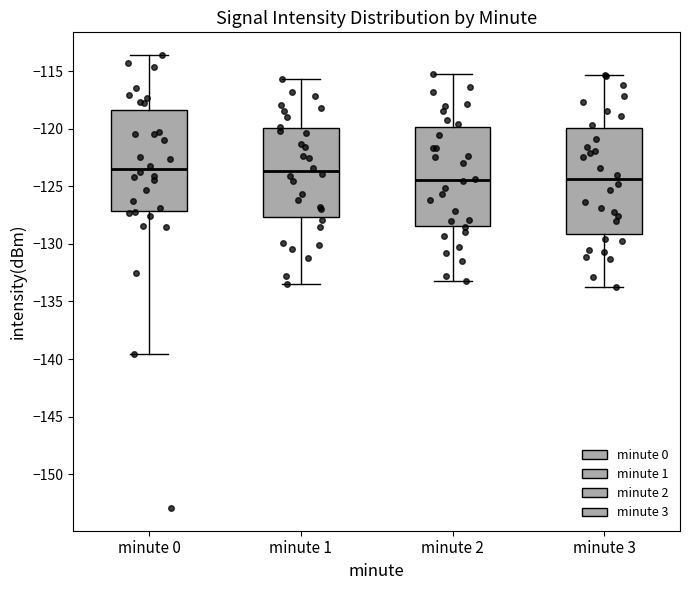

Reading left to right, read every box against the y-axis: the position of its median line, the range the box covers, and the ends of its whiskers. The values are not printed on the chart, so give them approximately, as read against the axis.

minute 0: median -123.5, box -127.0 to -118.5, whiskers -139.5 to -113.5
minute 1: median -123.5, box -127.5 to -120.0, whiskers -133.5 to -115.5
minute 2: median -124.5, box -128.5 to -120.0, whiskers -133.0 to -115.0
minute 3: median -124.5, box -129.0 to -120.0, whiskers -134.0 to -115.5